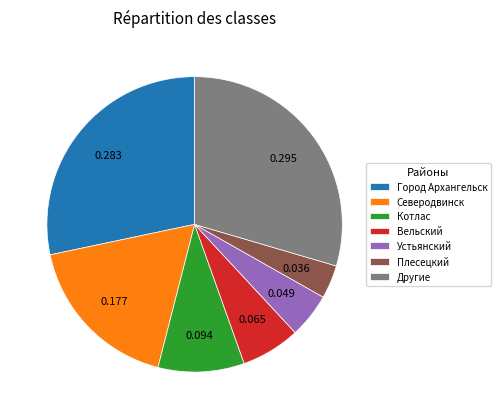

Which category has the smallest portion of the pie?

Плесецкий